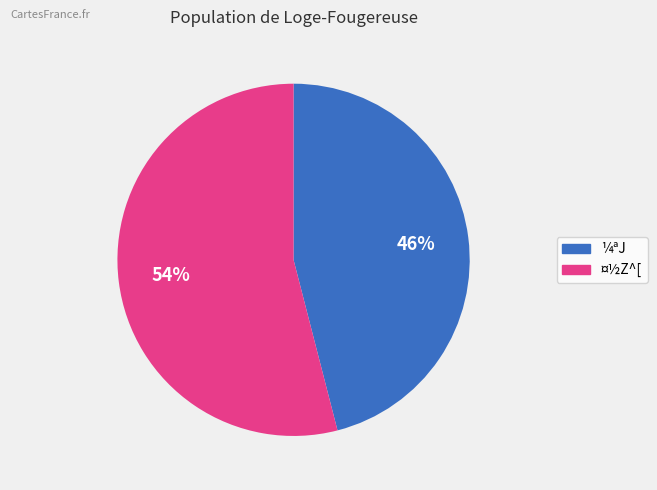

Is there a majority slice in this chart?

Yes